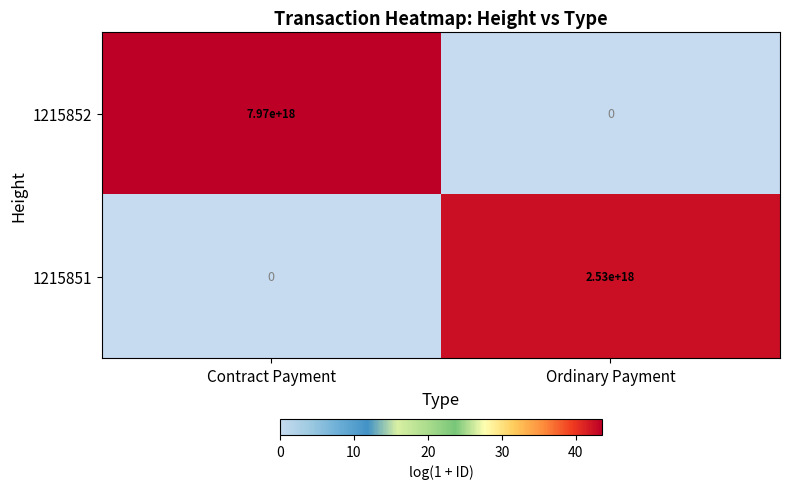

At which category is the sum across all series the highest?

Contract Payment